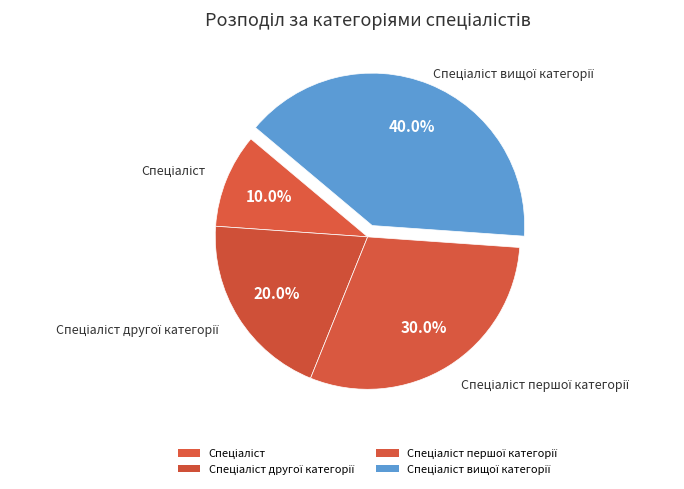

How many segments does this pie chart have?

4